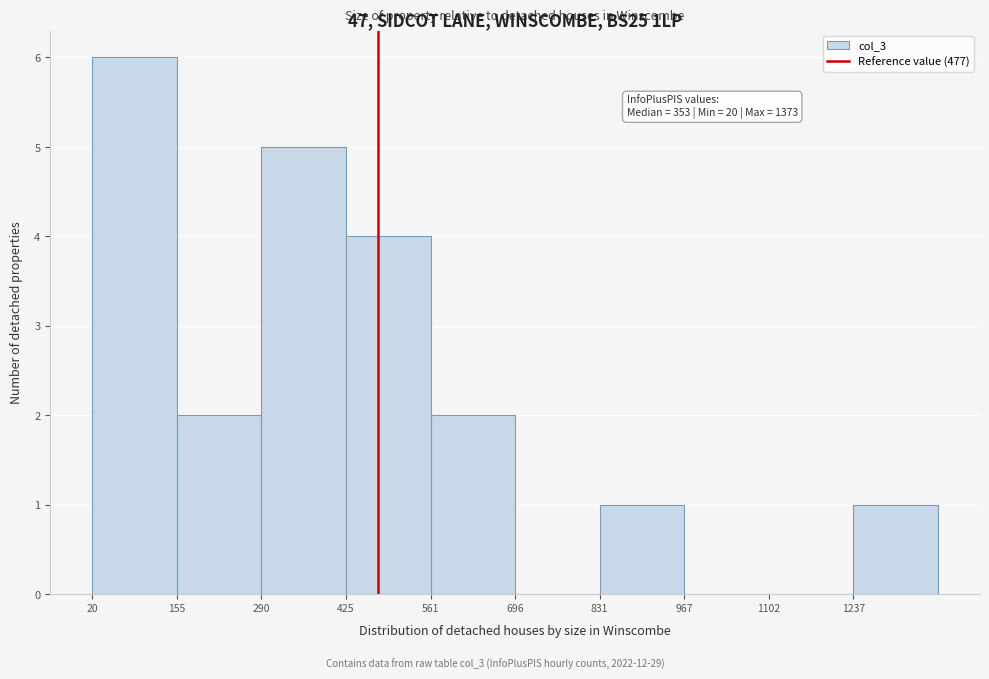

Which range on the x-axis has the tallest bar?

20 to 160